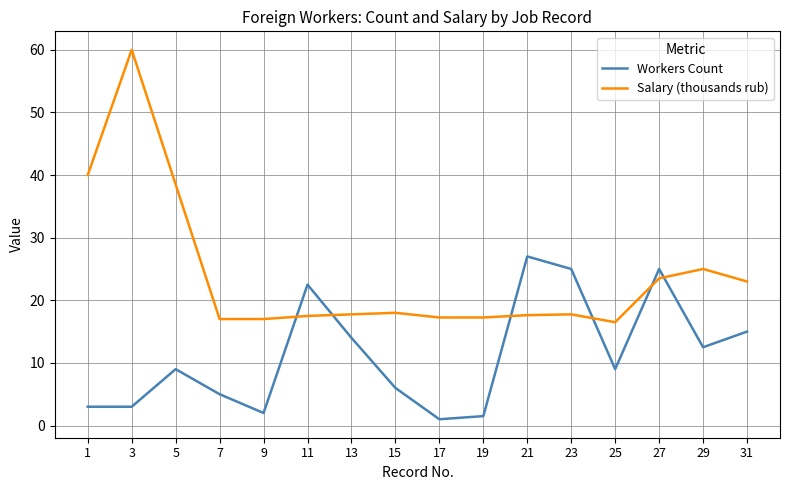

Between 17 and 27, which series saw the biggest shift?

Workers Count